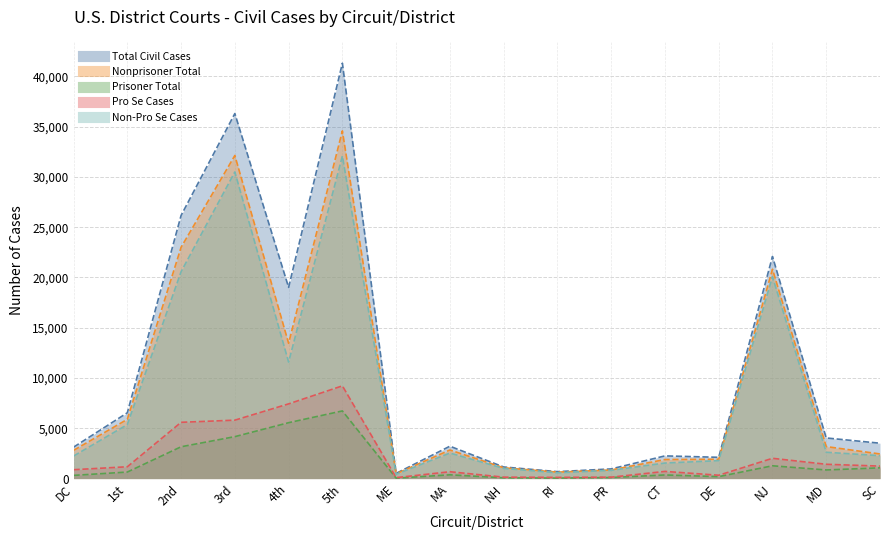

What are all the series names shown in the legend?

Total Civil Cases, Nonprisoner Total, Prisoner Total, Pro Se Cases, Non-Pro Se Cases